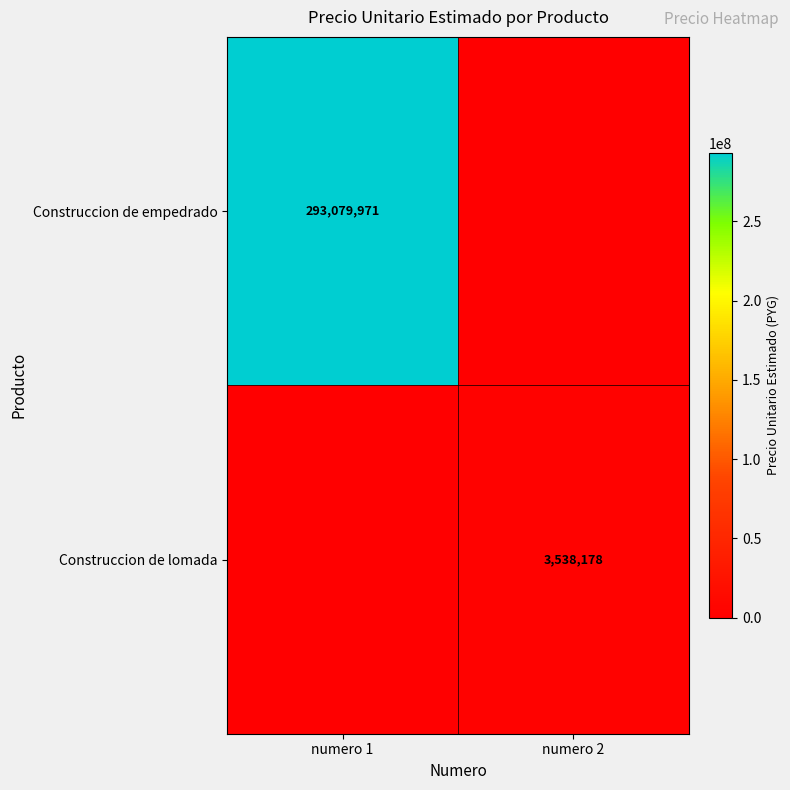

Is the value of Construccion de empedrado at numero 1 greater than the value of Construccion de lomada at numero 2?

Yes